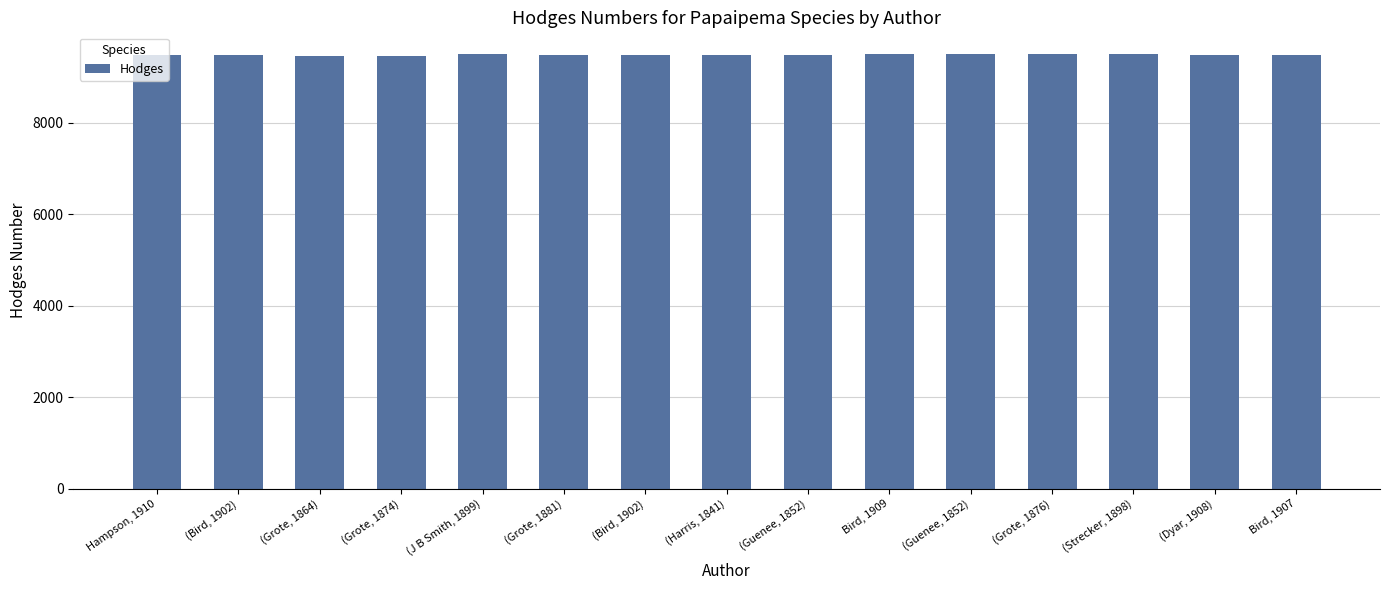

Count the number of categories in the chart.

15